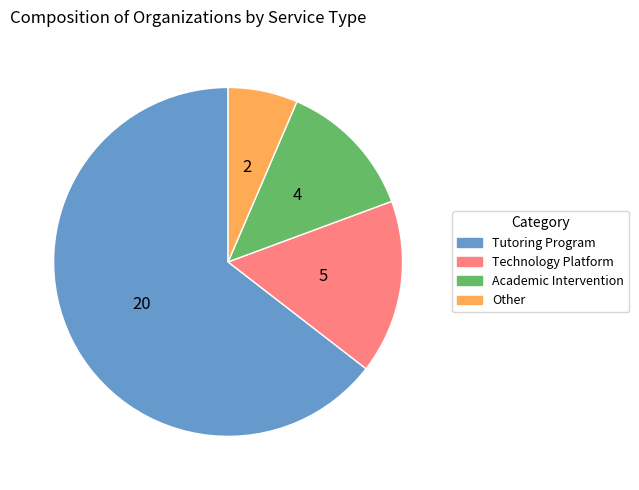

Which slice is the smallest?

Other